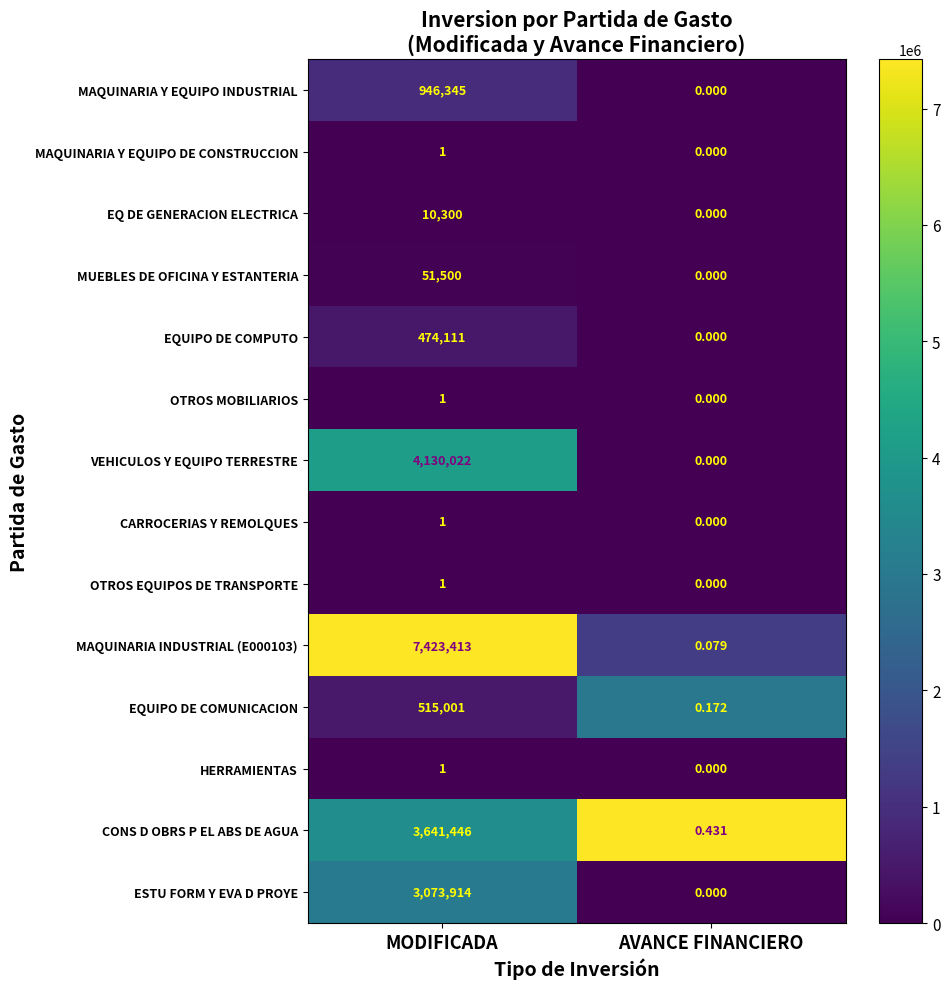

At which category does the chart reach its peak across all series?

MODIFICADA